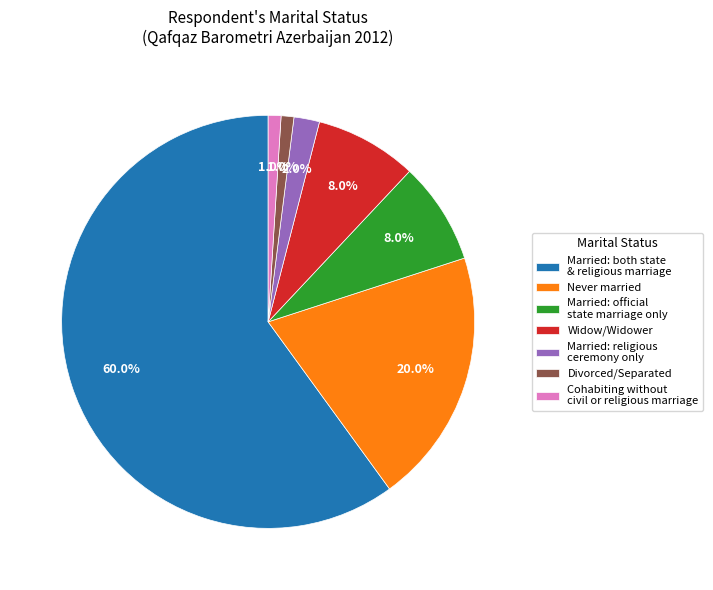

Between Widow/Widower and Never married, which is larger?

Never married